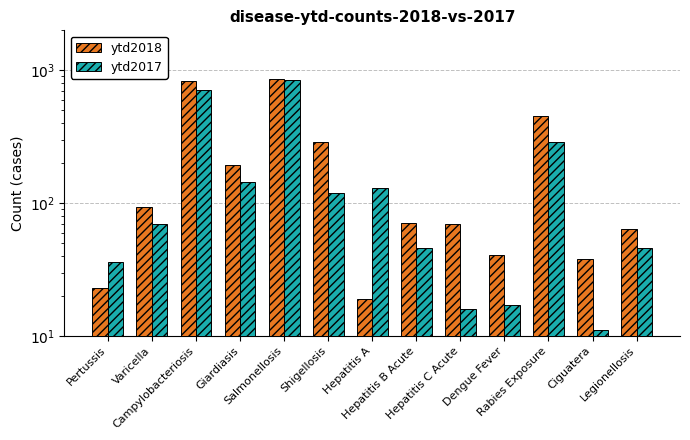

At which label is ytd2018 closest to 442?

Rabies Exposure